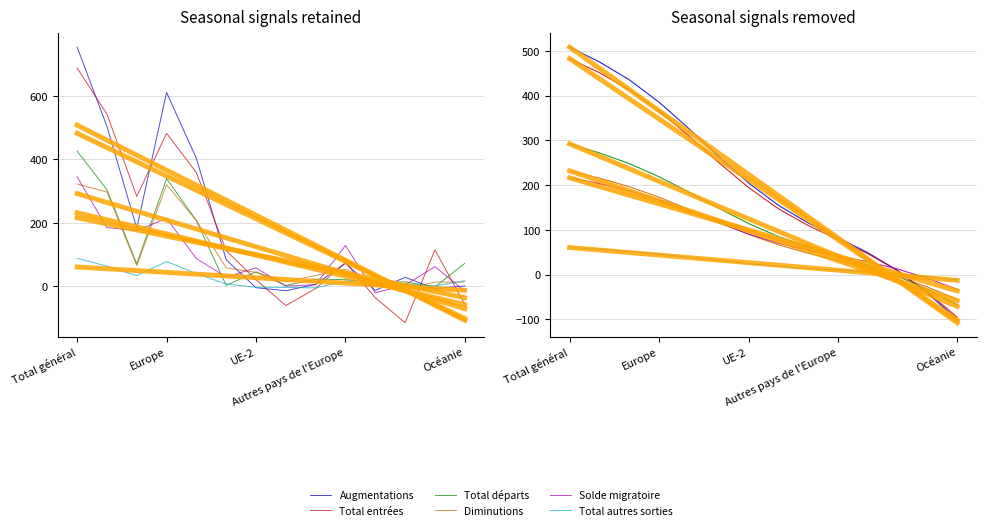

Which series has the largest total across all categories?

Augmentations